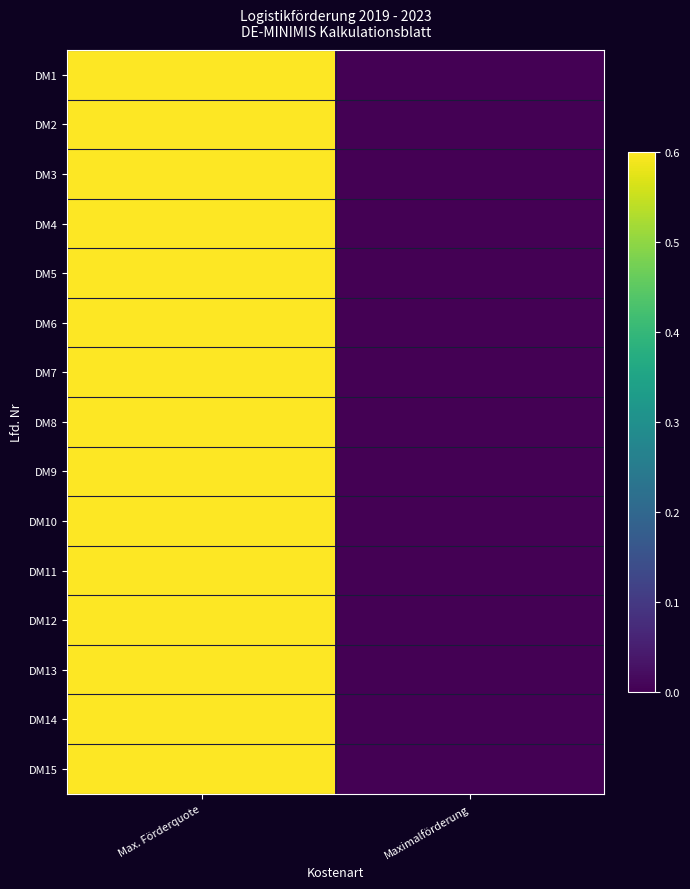

Rank the series at Maximalförderung from lowest to highest value.

DM1, DM2, DM3, DM4, DM5, DM6, DM7, DM8, DM9, DM10, DM11, DM12, DM13, DM14, DM15